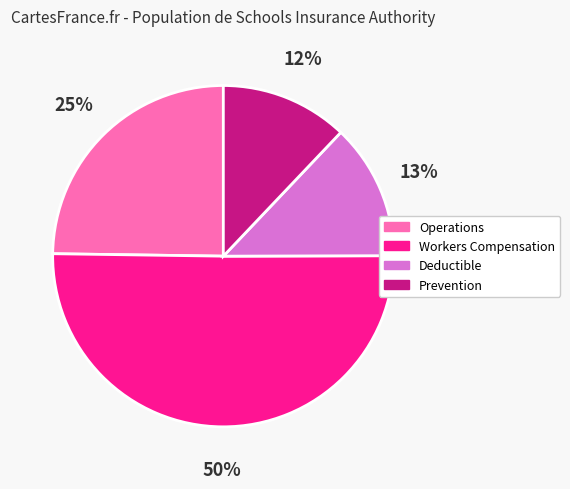

To the nearest percent, what is the difference between the largest and smallest slice percentages?

38%